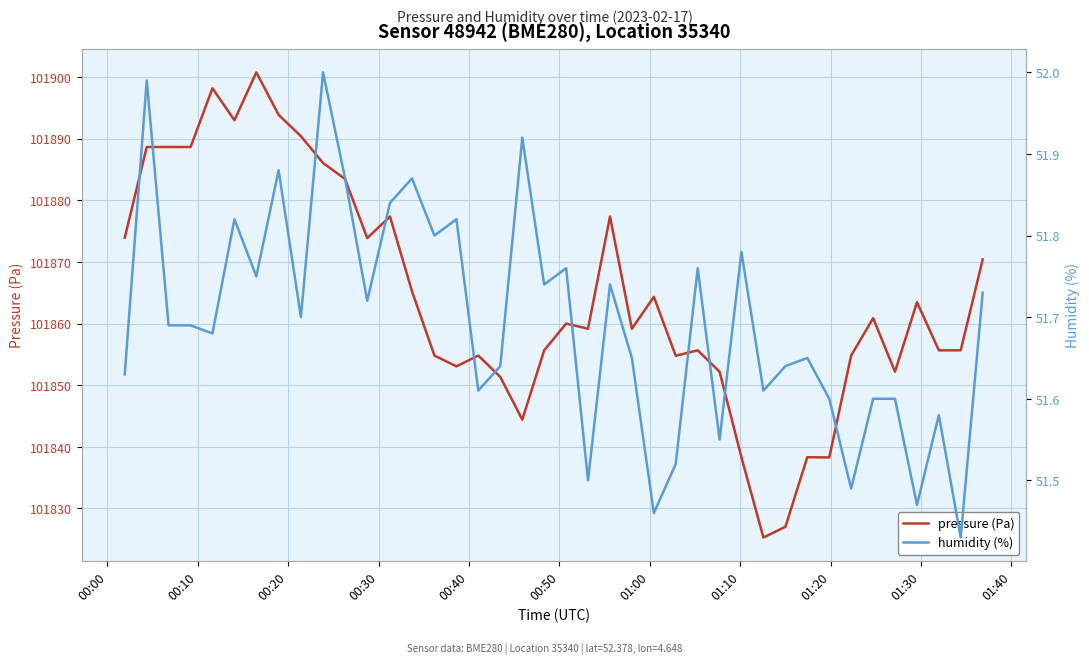

Is the value of pressure (Pa) at 13 greater than the value of humidity (%) at 15?

Yes